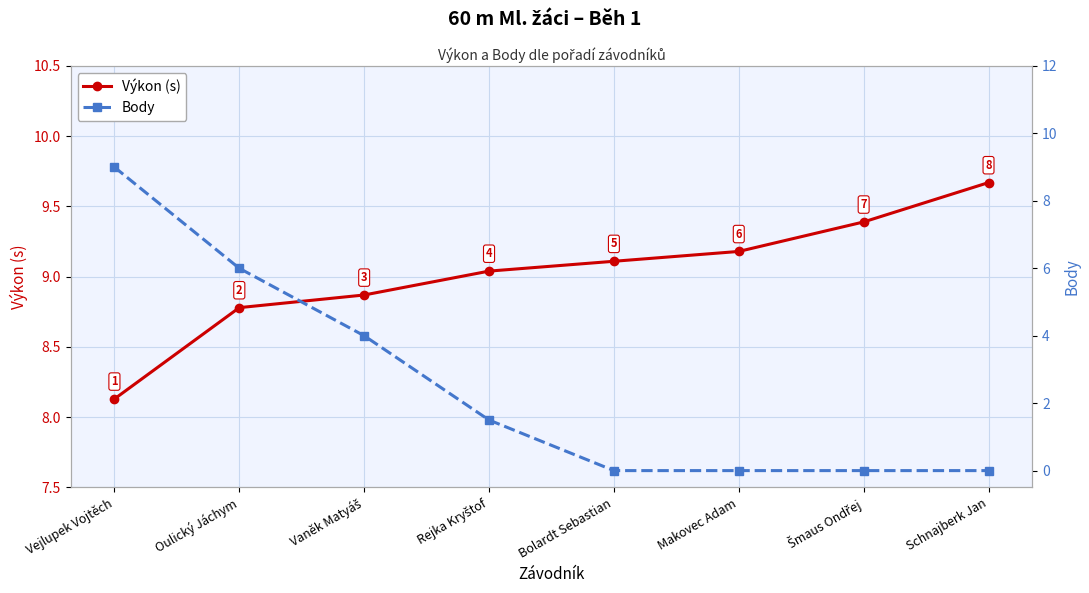

What value does the Body series have at Oulický Jáchym?

6.0